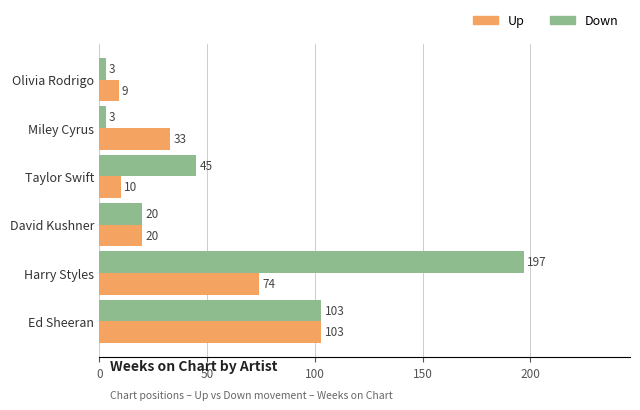

What is the maximum value shown in the chart?

197